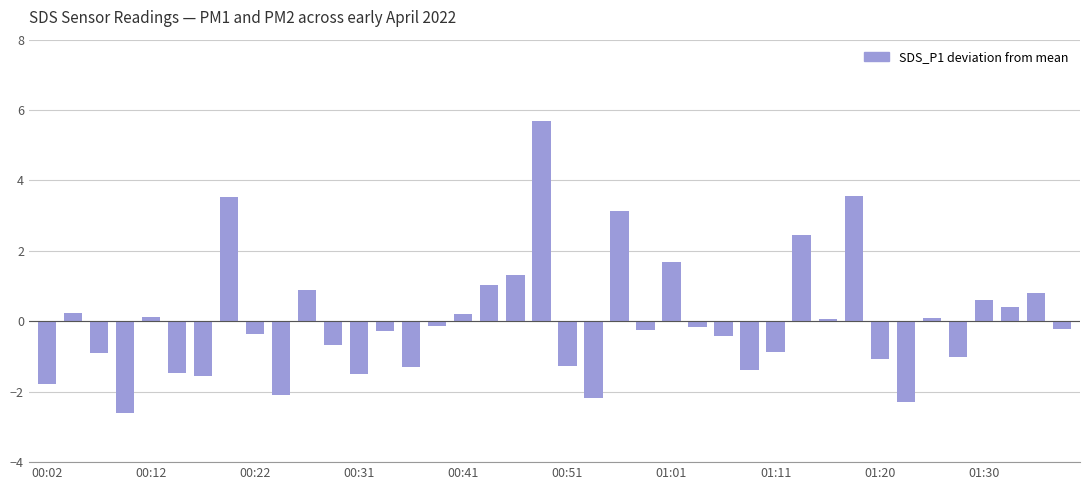

How many positive values are there?

17